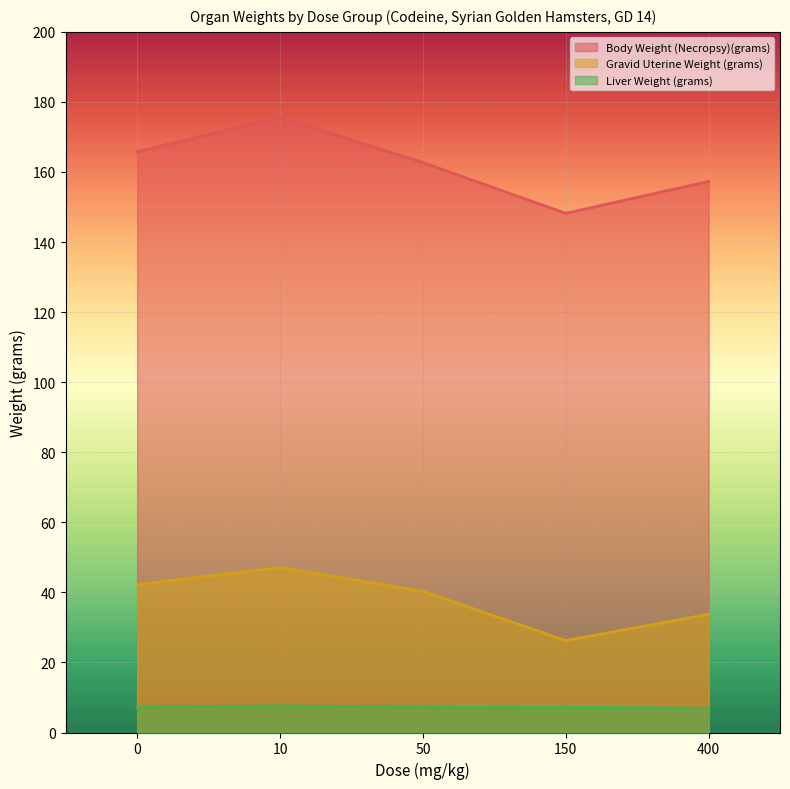

At which category does Body Weight (Necropsy)(grams) reach its first local valley?

150